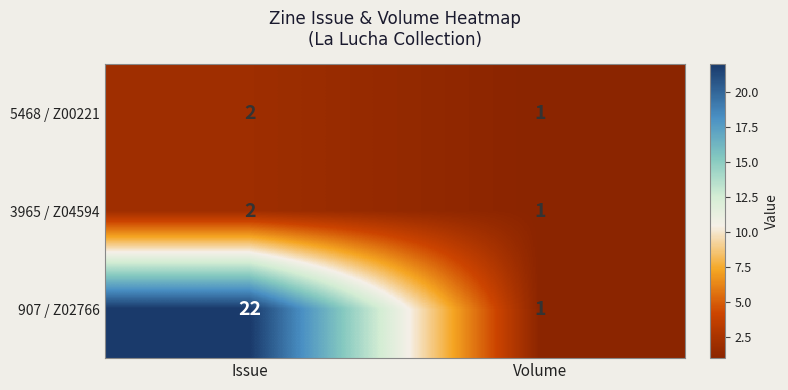

True or false: 907 / Z02766 has a value of 2 at Volume.

False